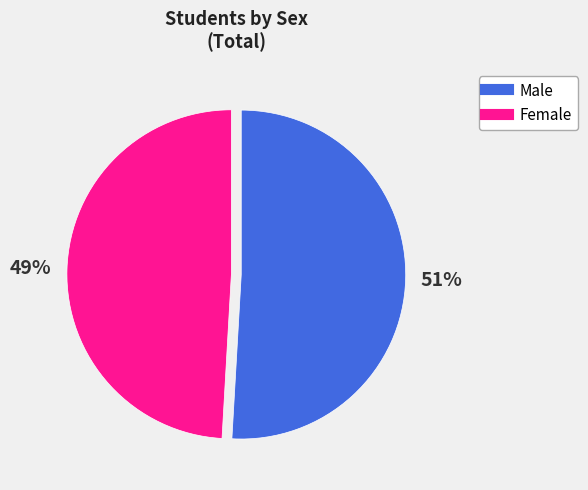

How many slices are in this pie chart?

2